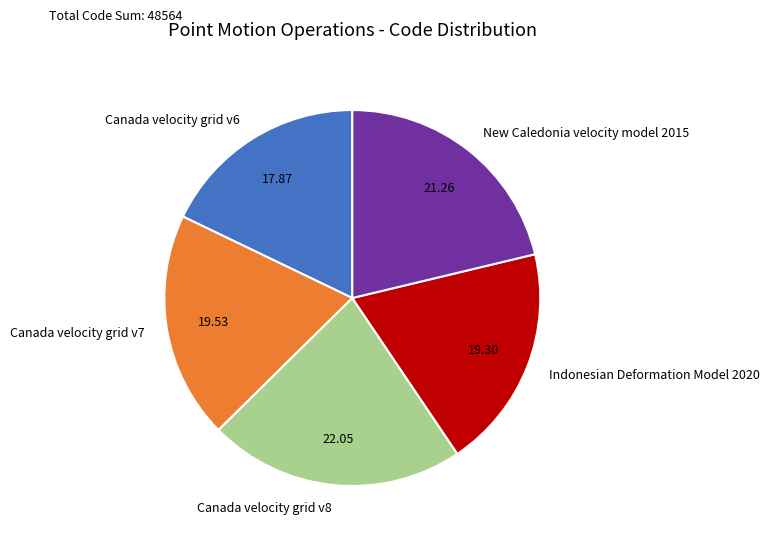

Which has a higher value, New Caledonia velocity model 2015 or Canada velocity grid v7?

New Caledonia velocity model 2015